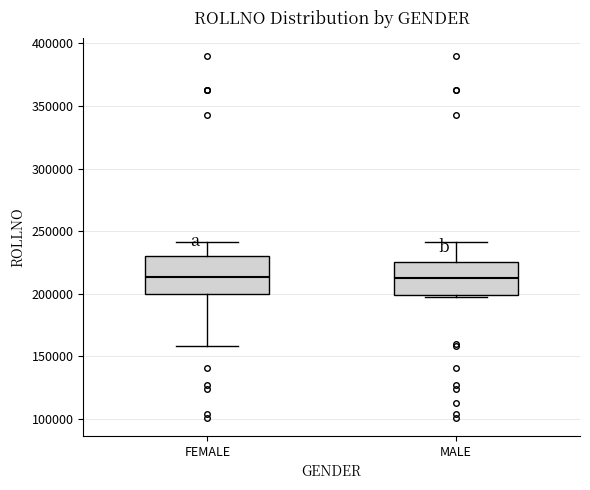

Reading left to right, read every box against the y-axis: the position of its median line, the range the box covers, and the ends of its whiskers. The values are not printed on the chart, so give them approximately, as read against the axis.

FEMALE: median 215000, box 200000 to 230000, whiskers 160000 to 240000
MALE: median 215000, box 200000 to 225000, whiskers 195000 to 240000